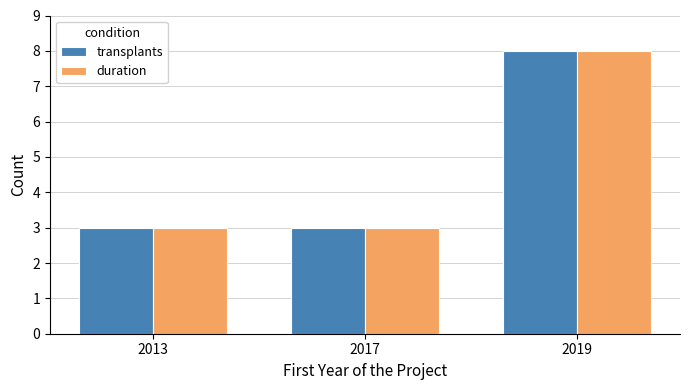

Reading left to right, transcribe all the data shown in this chart.

transplants: 2013=3	2017=3	2019=8
duration: 2013=3	2017=3	2019=8